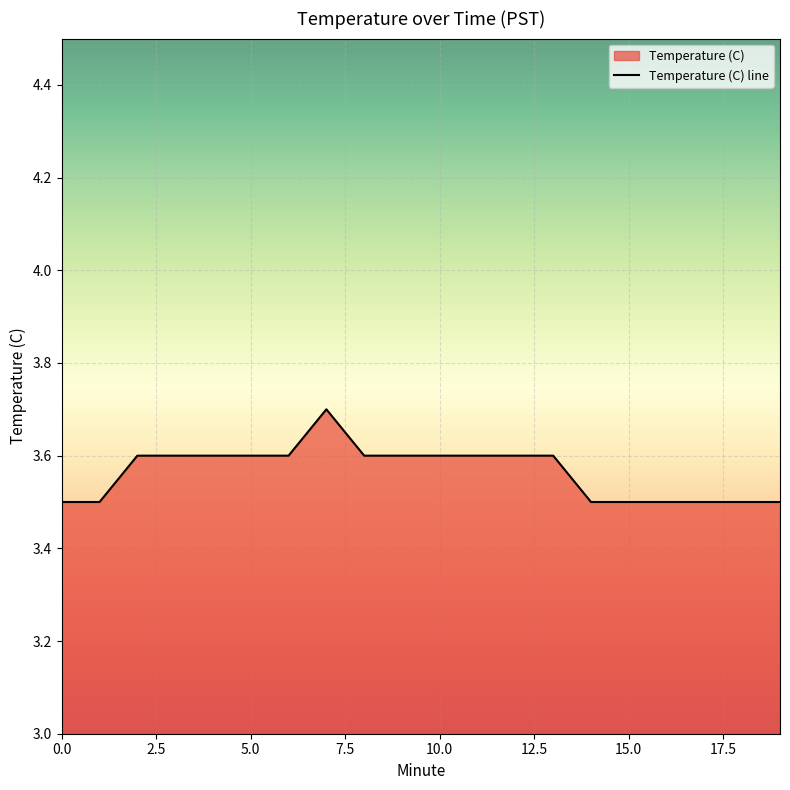

What is the sum of the values at 9 and 0?

7.1